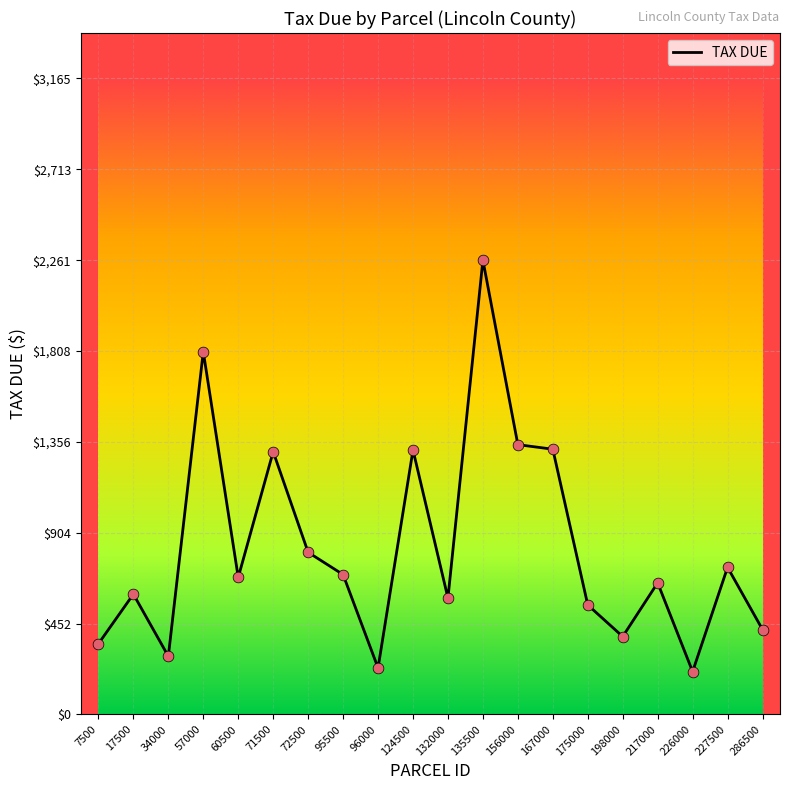

What is the ratio of the value at 71500 to the value at 135500?

0.6